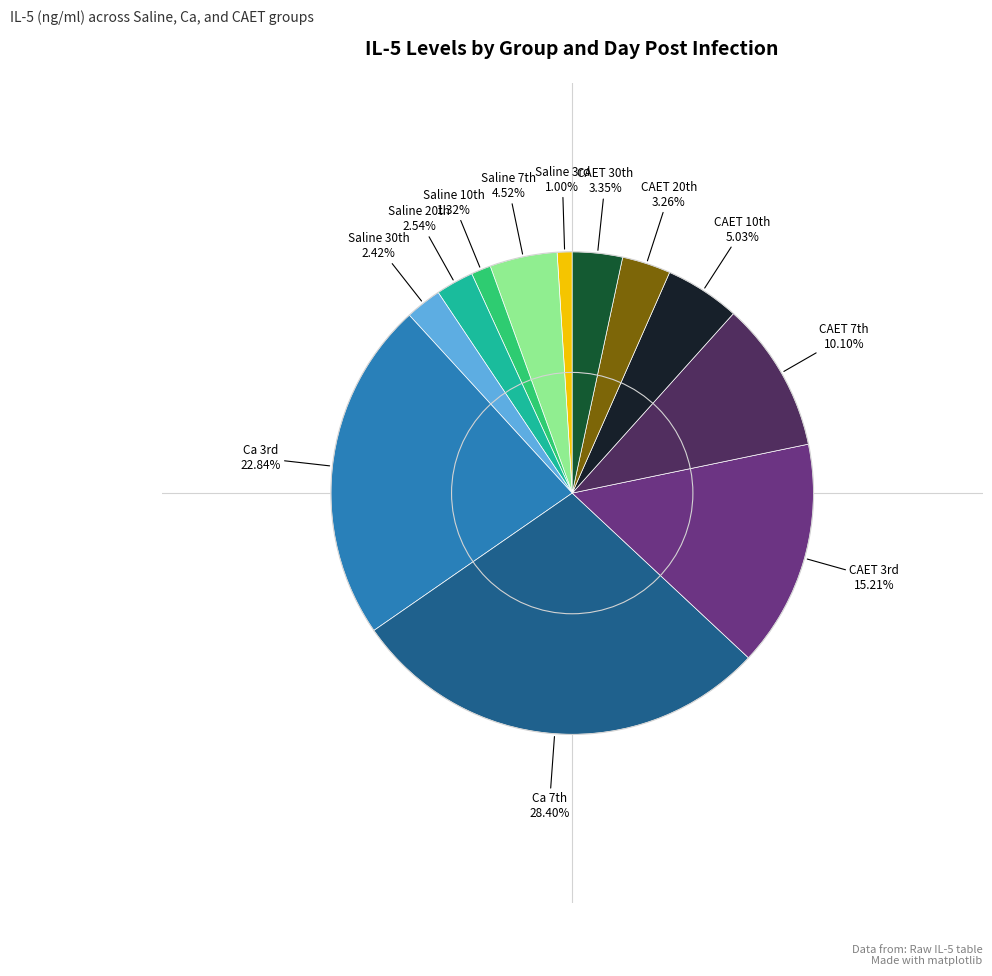

Count the number of slices in the pie.

12